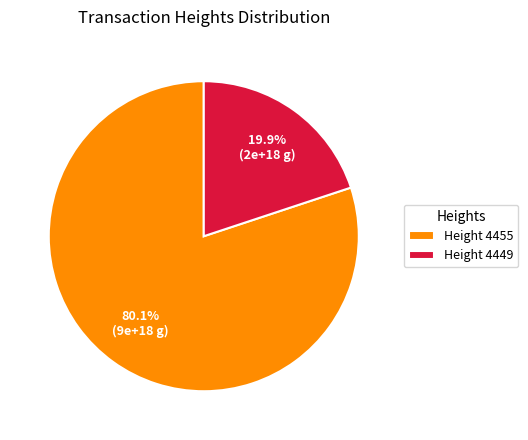

To the nearest percent, what is the average slice percentage?

50%